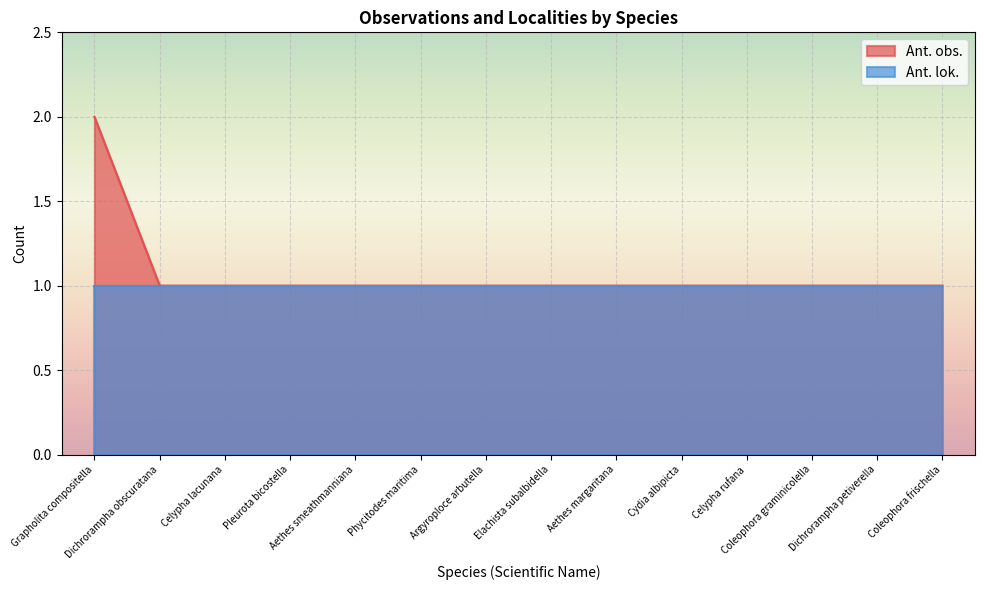

Which has a higher value, Cydia albipicta or Elachista subalbidella?

Cydia albipicta